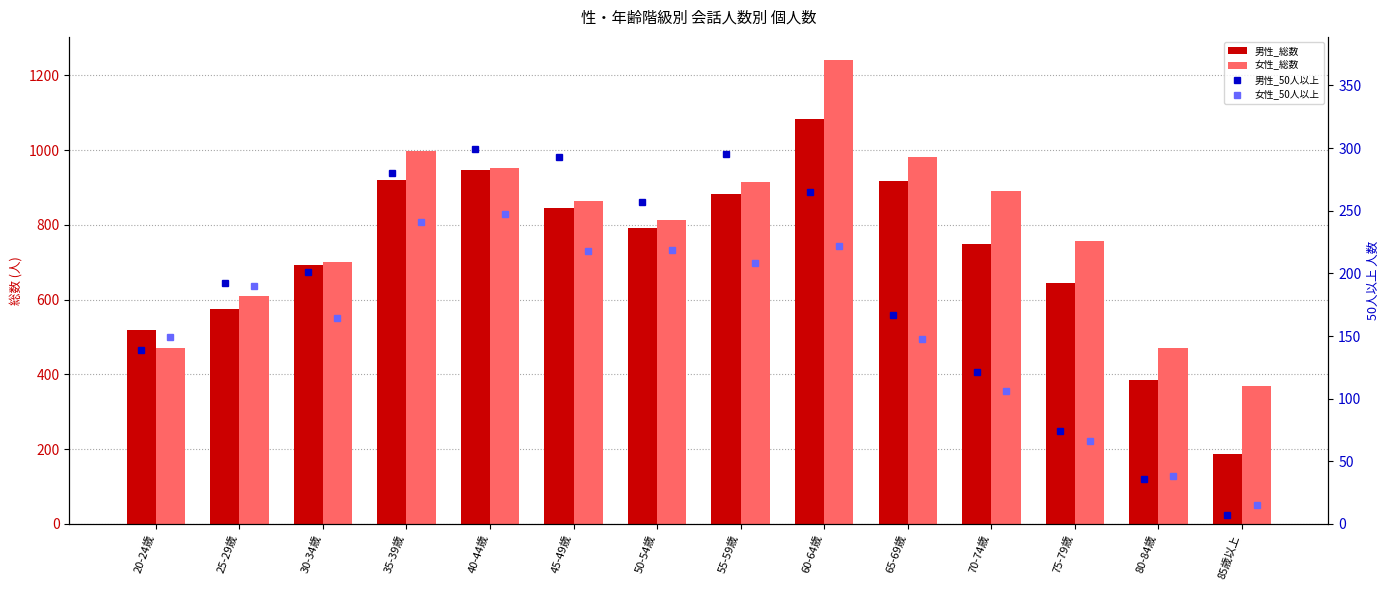

What is the value of the 男性_50人以上 bar at the 5th from the left?

299